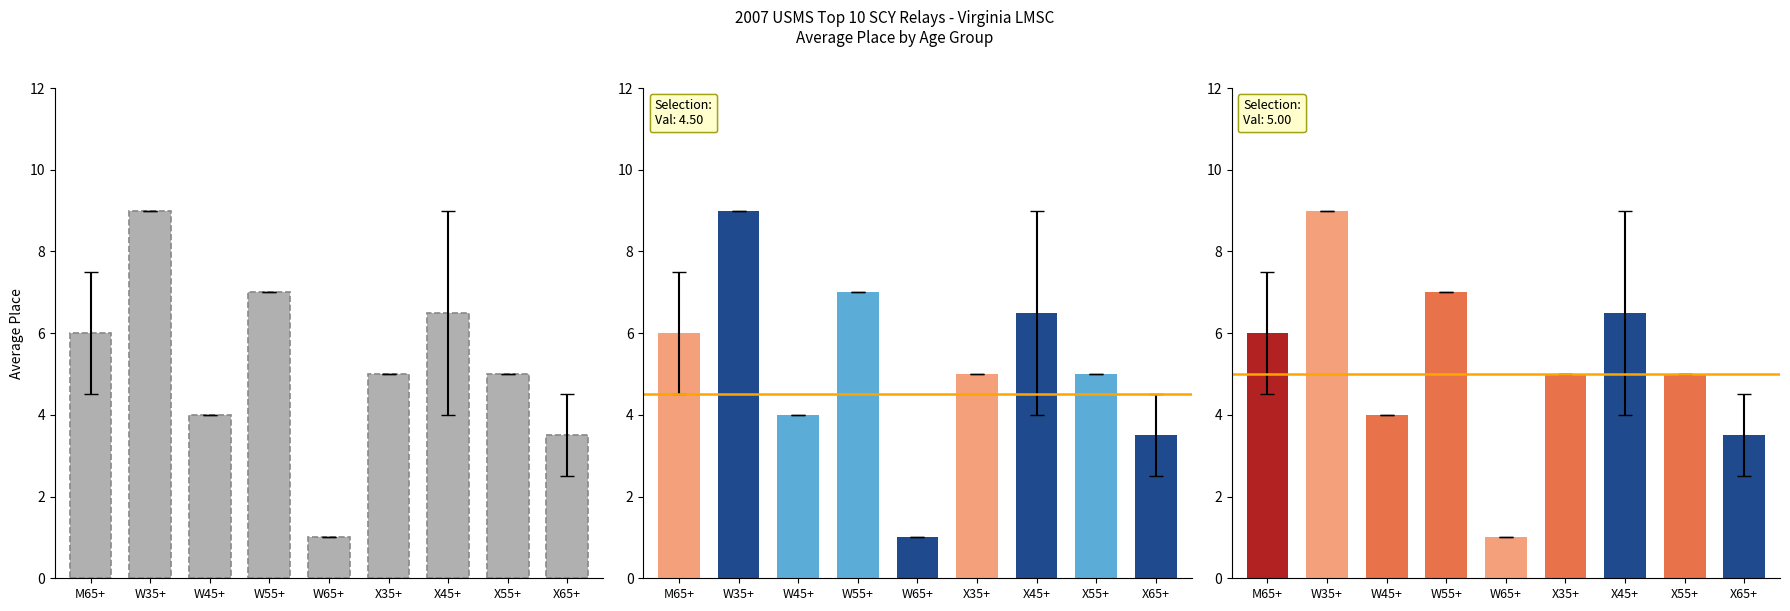

Which label corresponds to the largest value in the chart?

W35+